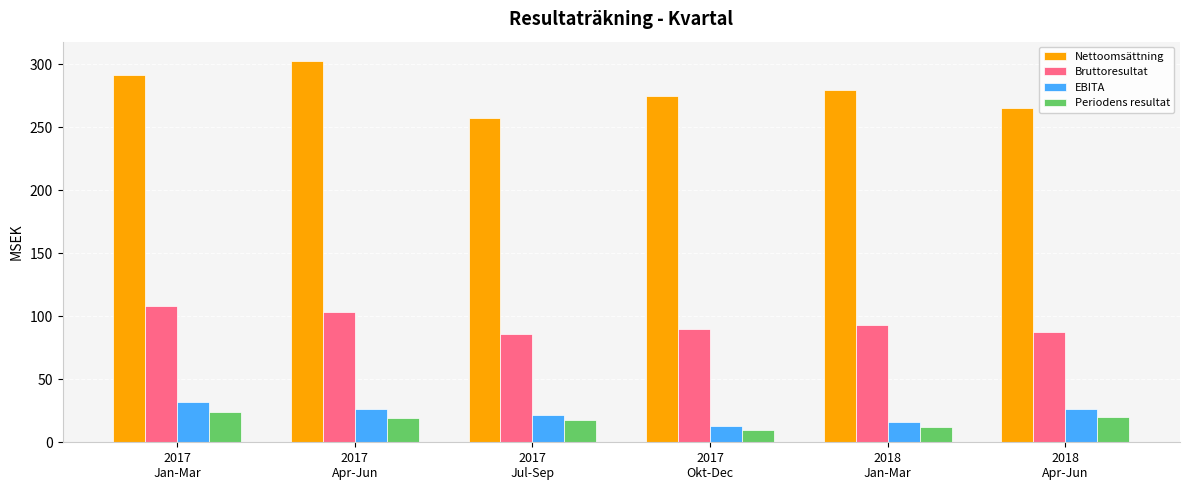

How many series are shown in this chart?

4